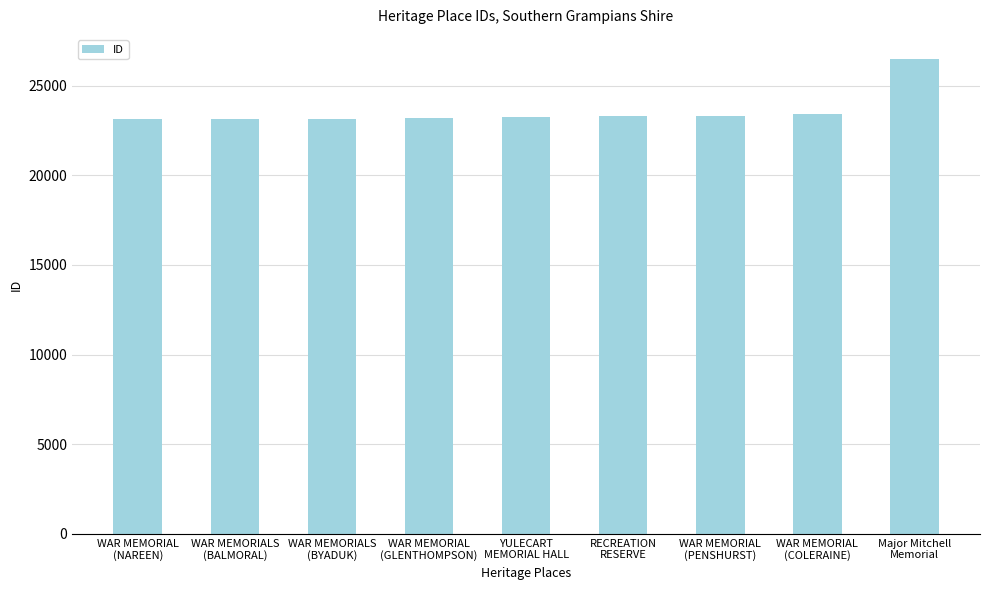

What is the label of the 1st bar from the left?

WAR MEMORIAL
(NAREEN)